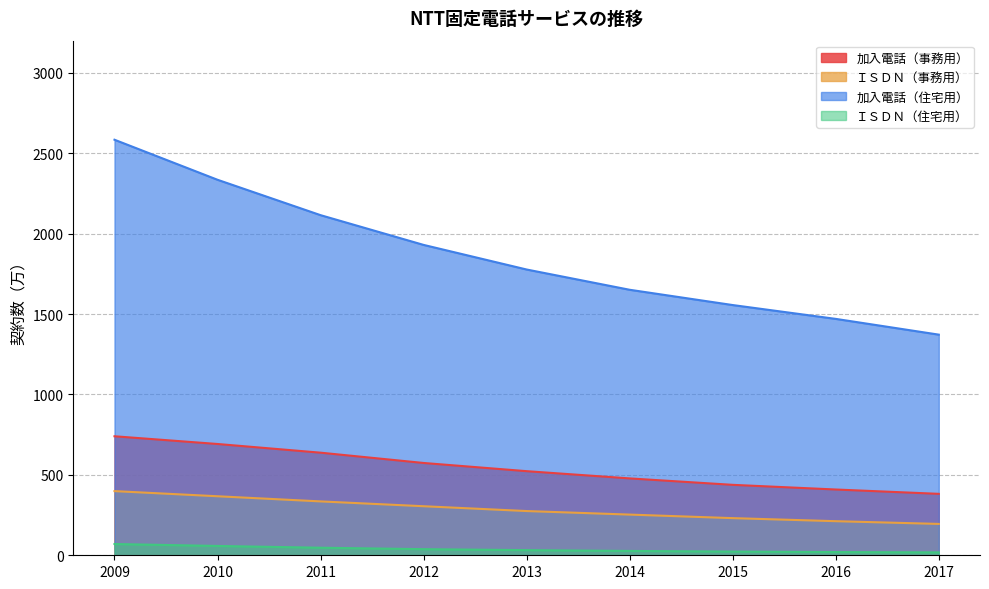

What is the sum of the ＩＳＤＮ（住宅用） values at 2012 and 2013?

70